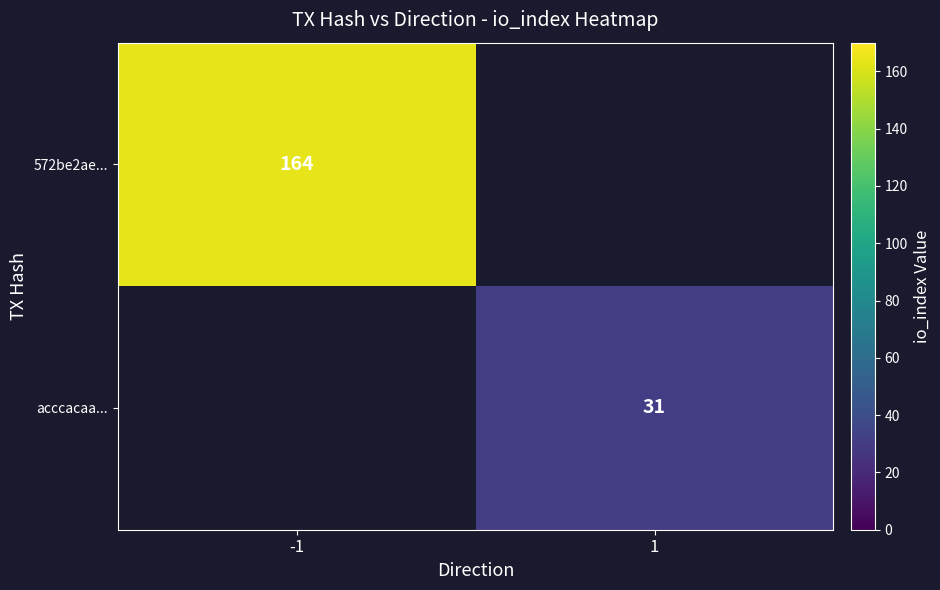

The 572be2ae... series shows 164 at -1. True or false?

True